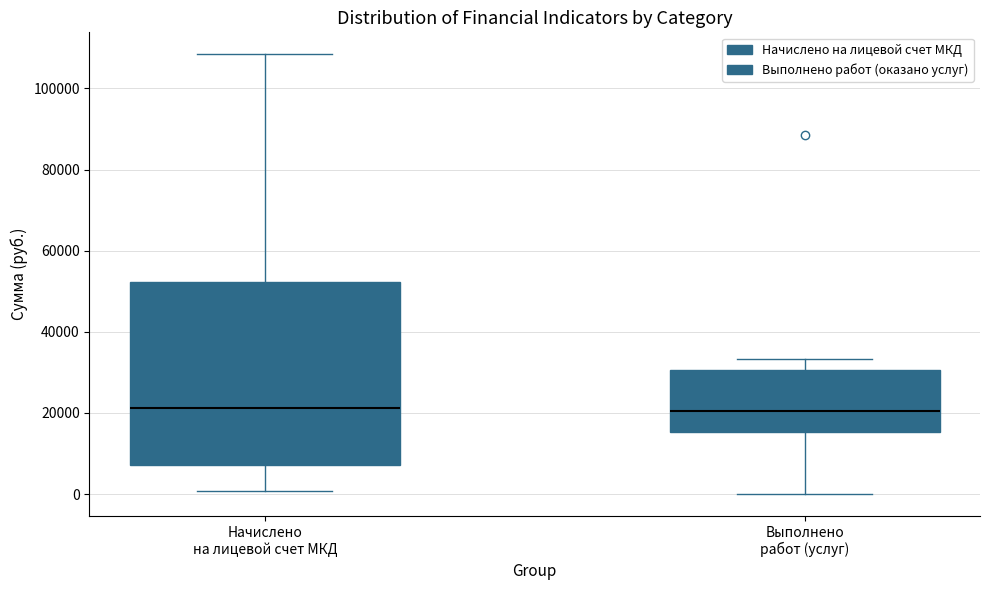

Where does the upper whisker of the box for Выполнено работ (услуг) end on the y-axis? The values are not printed on the chart, so give them approximately, as read against the axis.

34000